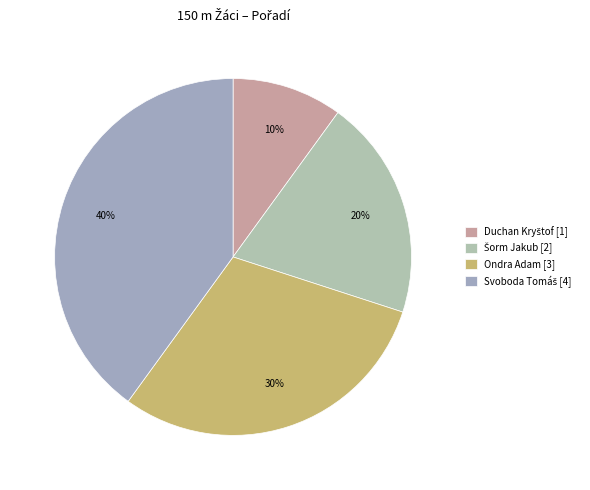

To the nearest percent, what is the combined percentage of Ondra Adam and Duchan Kryštof?

40%